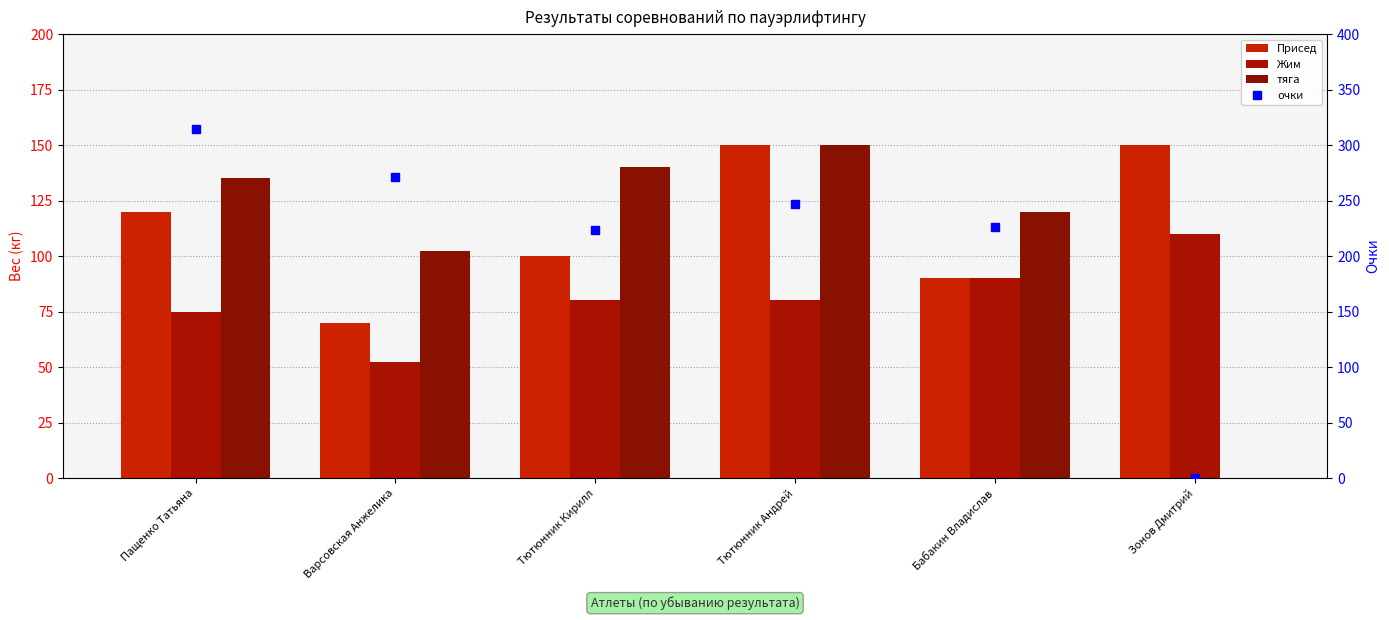

At which label is тяга closest to 75?

Варсовская Анжелика